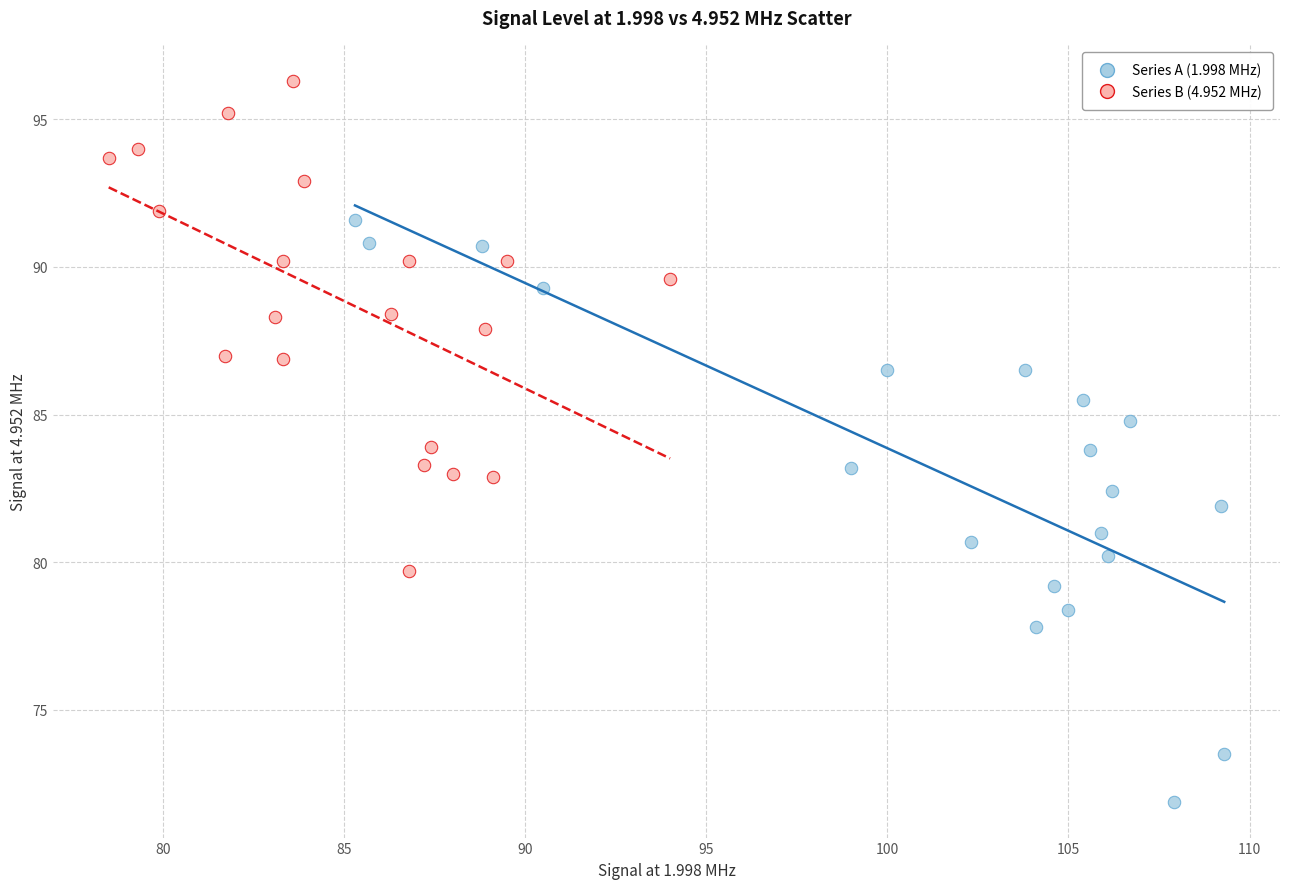

Which series has the widest spread of Y values?

Series A (1.998 MHz)